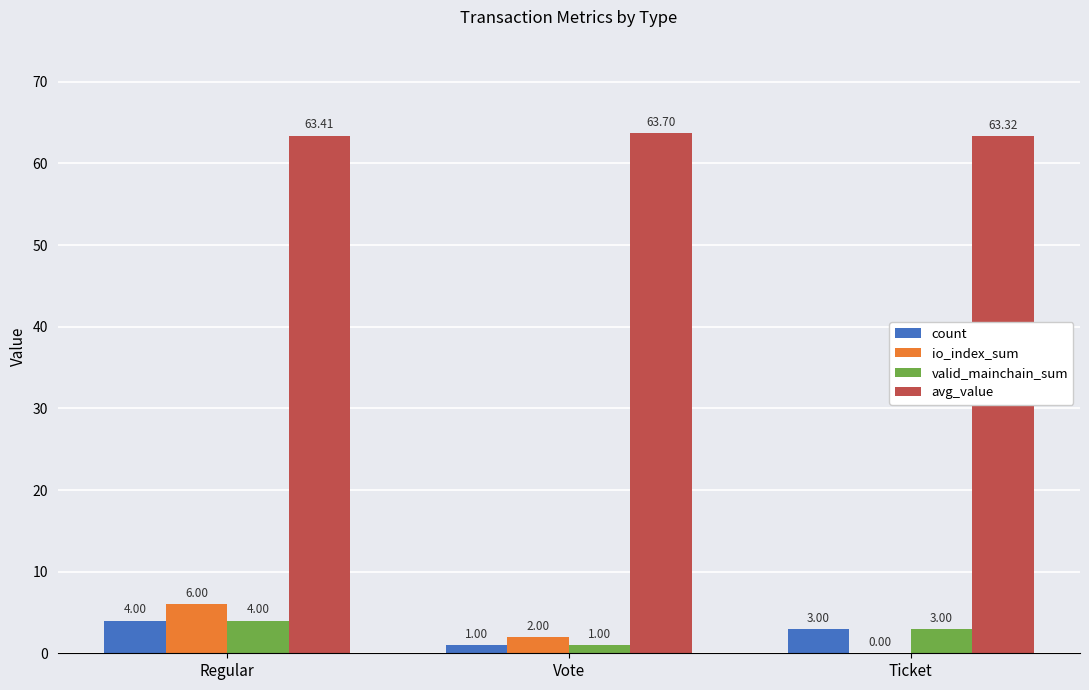

Is the value of count at Regular greater than the value of valid_mainchain_sum at Vote?

Yes